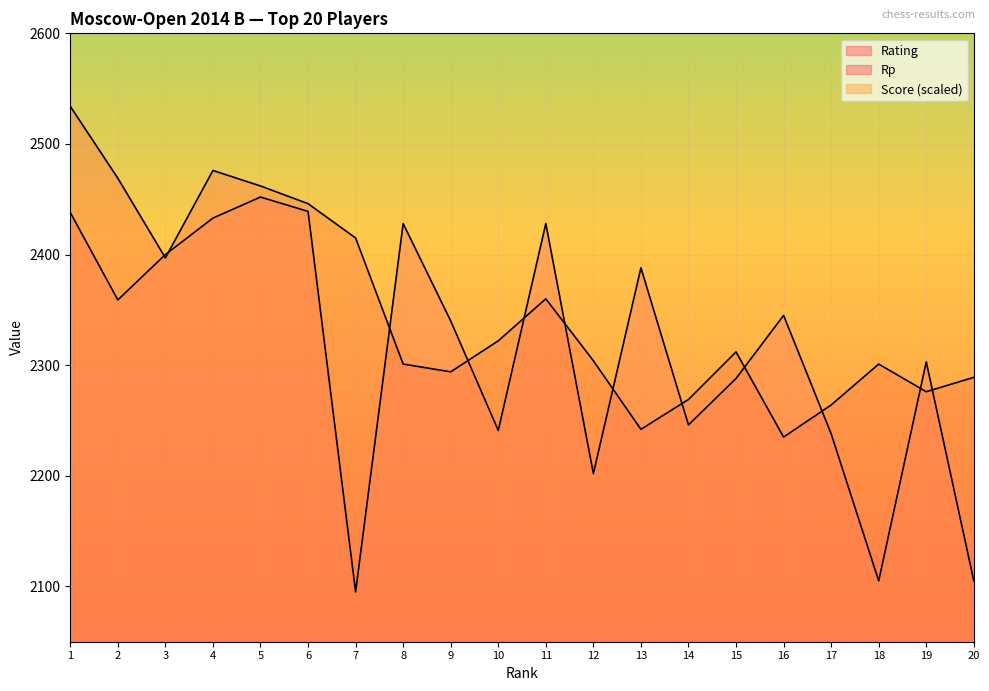

Rank the categories by Score value from lowest to highest.

15, 16, 17, 18, 19, 20, 9, 10, 11, 12, 13, 14, 2, 3, 4, 5, 6, 7, 8, 1